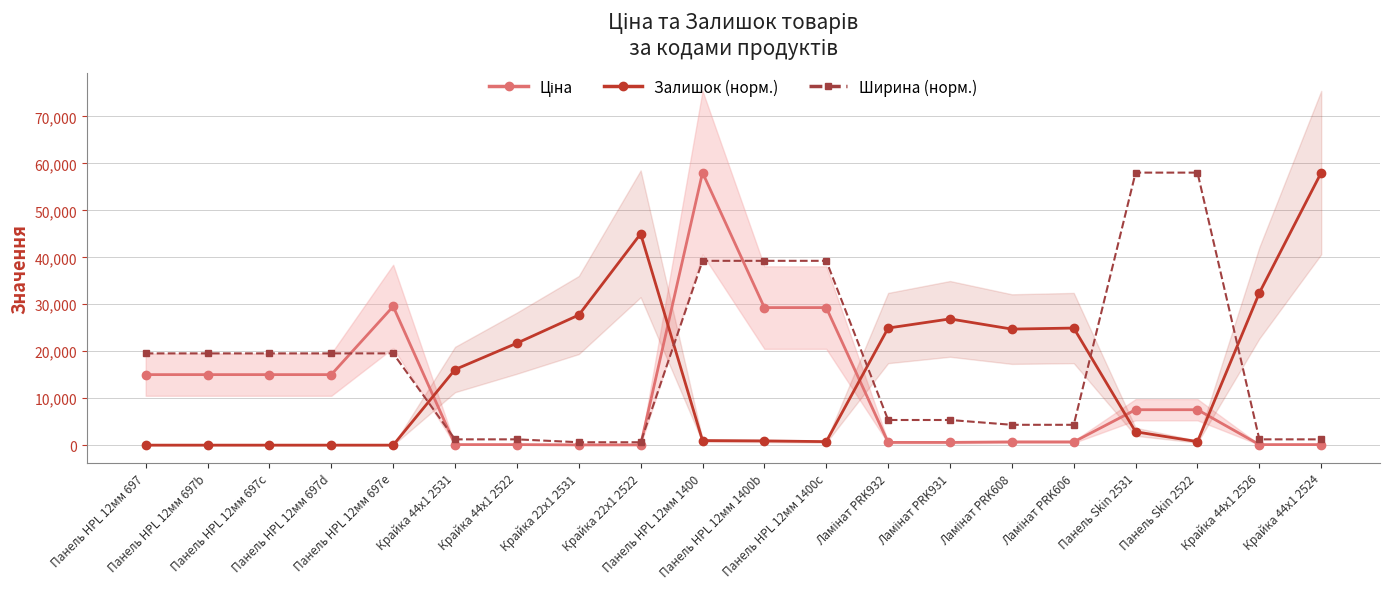

What is the total value across all series at Крайка 44x1 2522?

23064.1